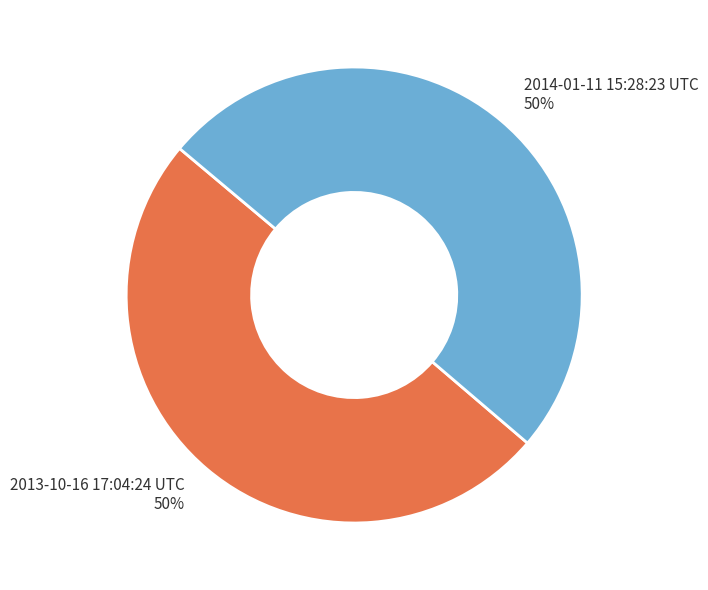

To the nearest percent, what percentage of the pie is 2014-01-11 15:28:23 UTC?

50%